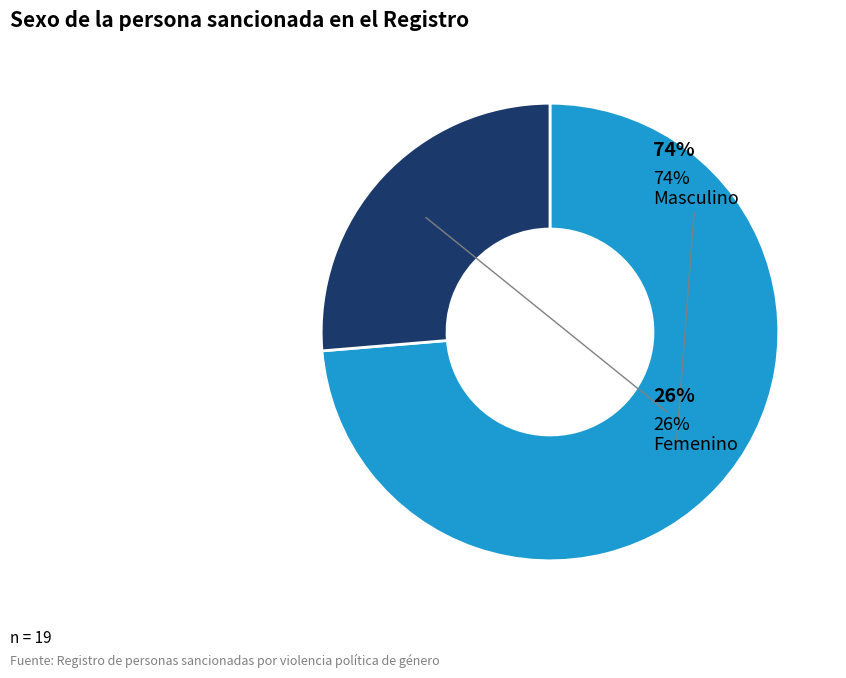

To the nearest percent, what is the combined percentage of Masculino and Femenino?

100%